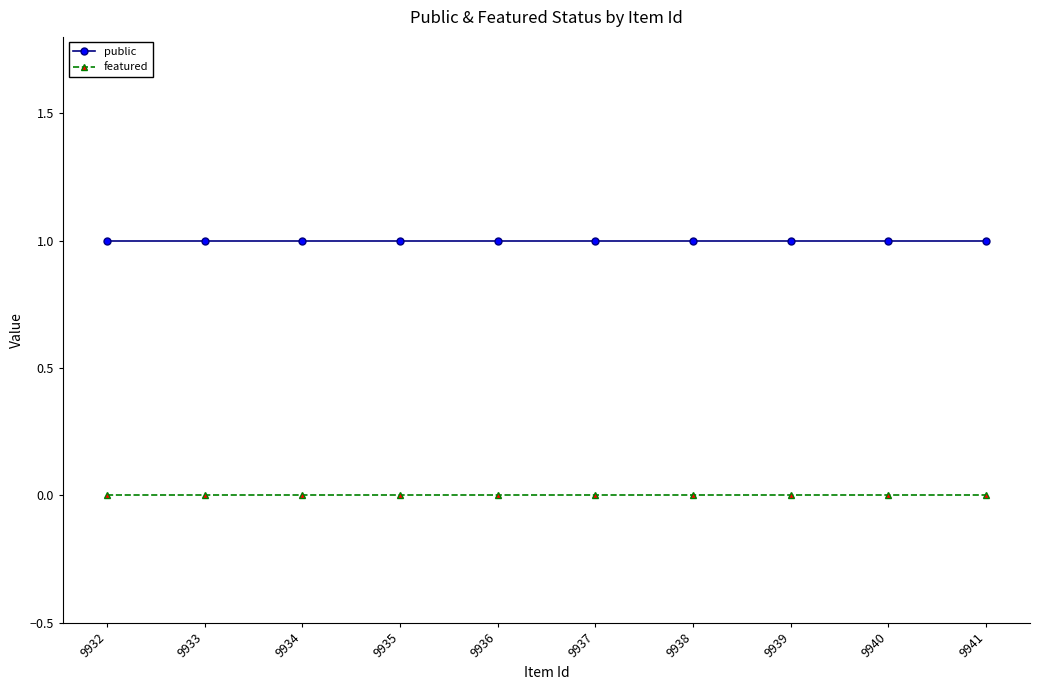

What is the spread (max minus min) of values at 9941?

1